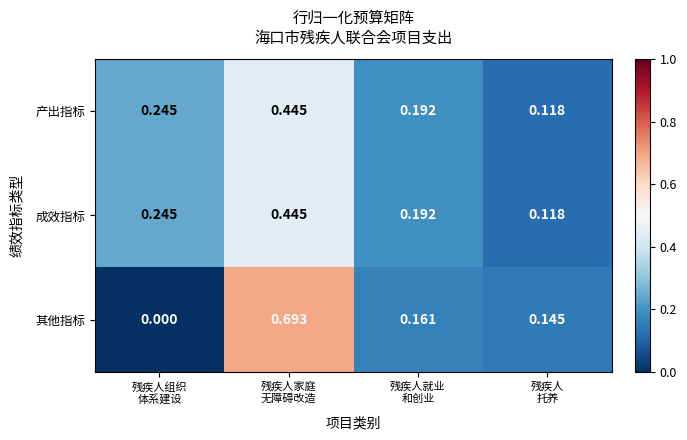

At how many categories does at least one series exceed 0?

4